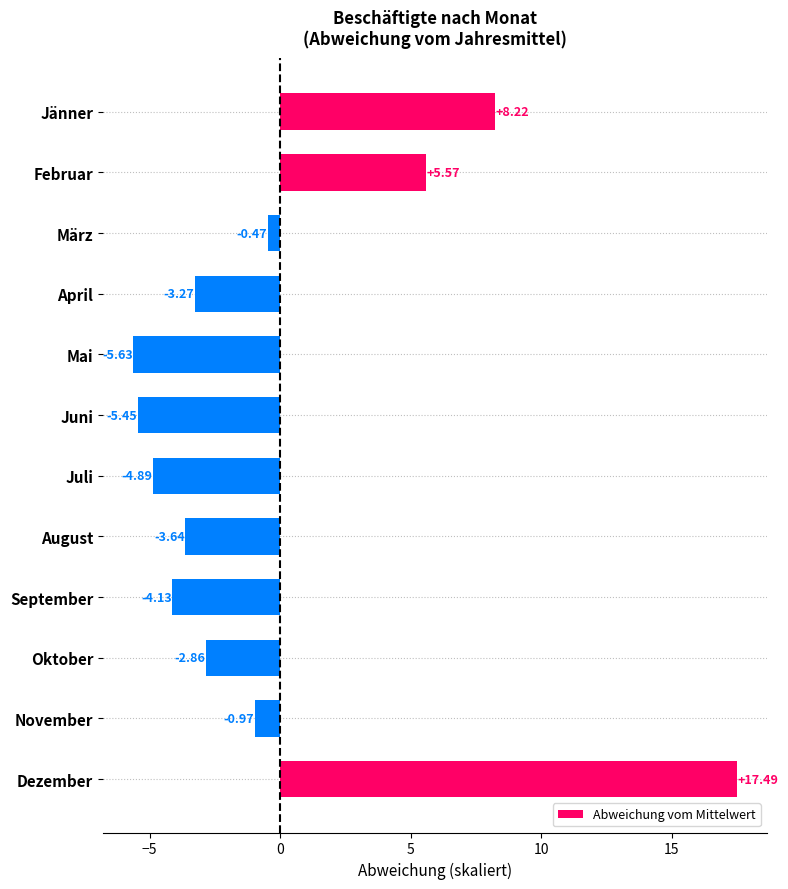

At which category does the chart reach its minimum across all series?

Mai